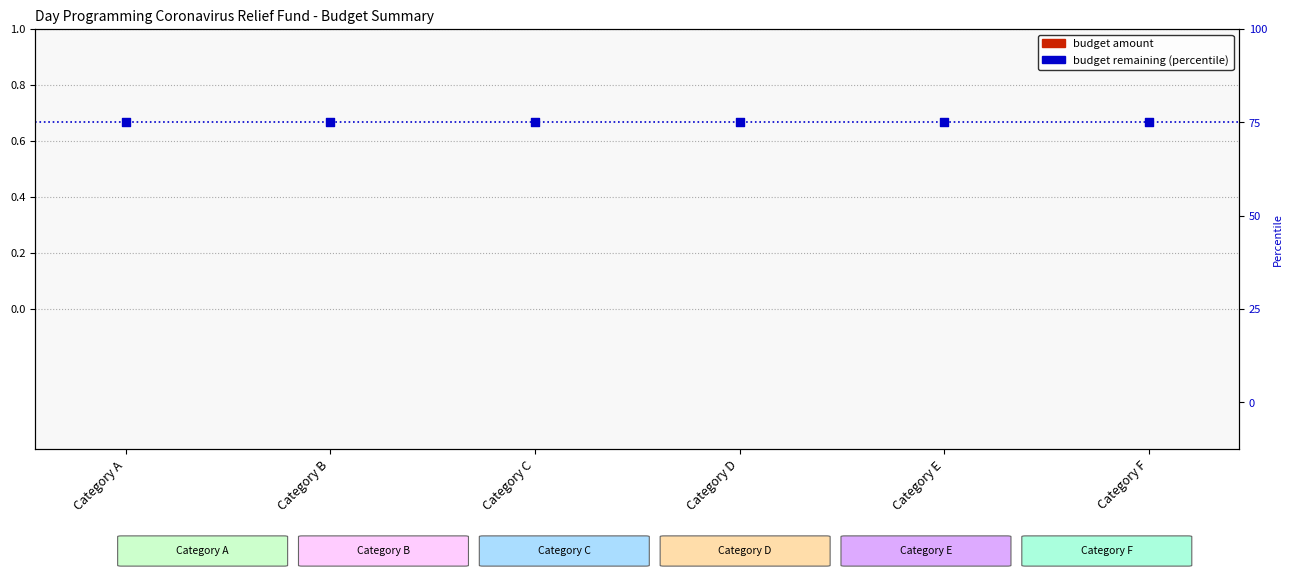

Which series reaches the minimum Y coordinate?

Budget